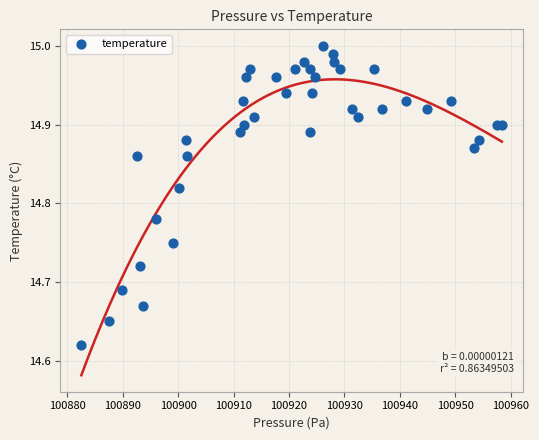

What is the range of Y values (max minus min)?

0.4